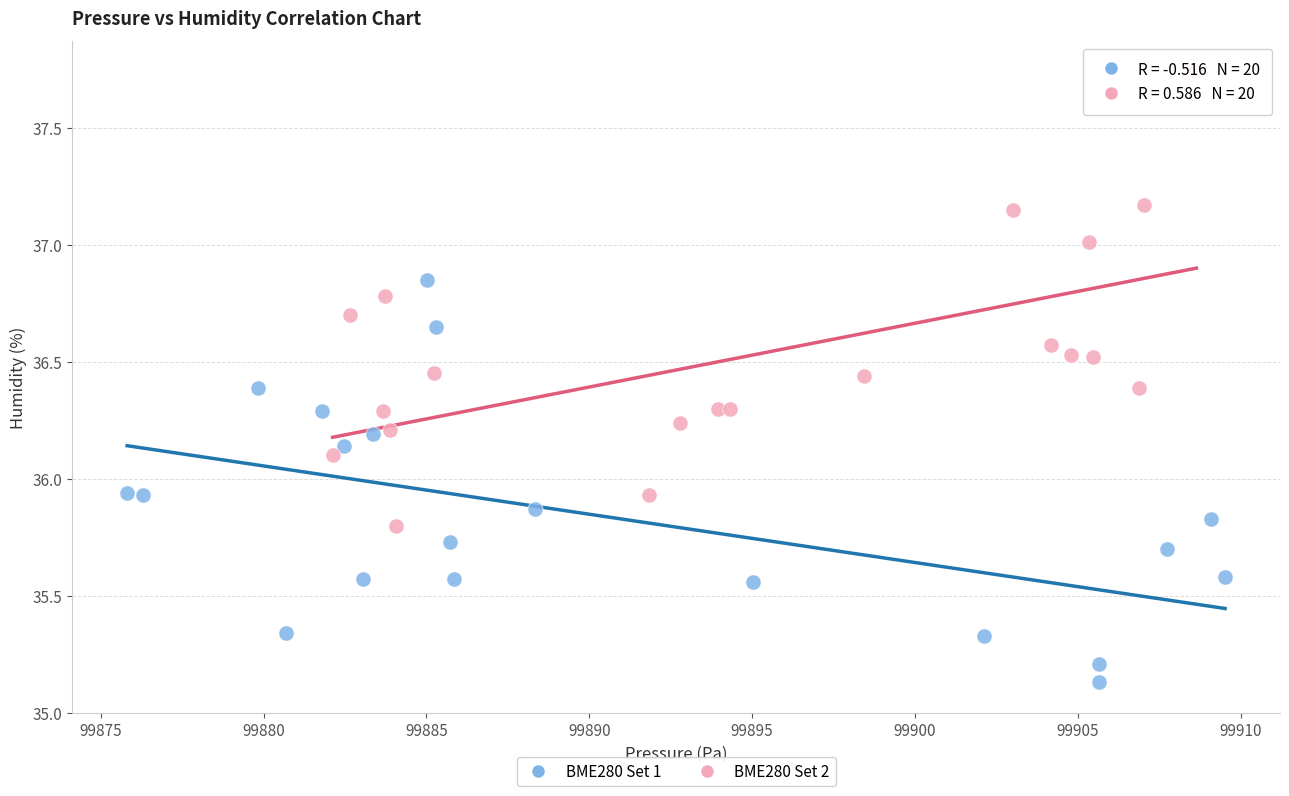

Which series reaches the maximum Y coordinate?

BME280 Set 2